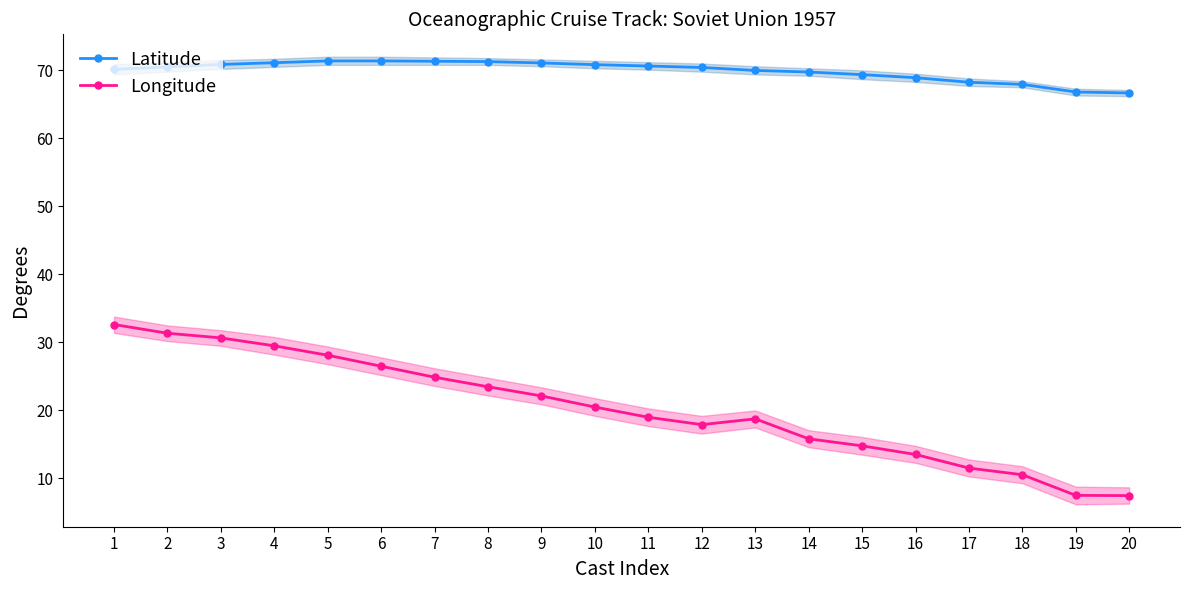

What is the smallest value displayed?

7.5